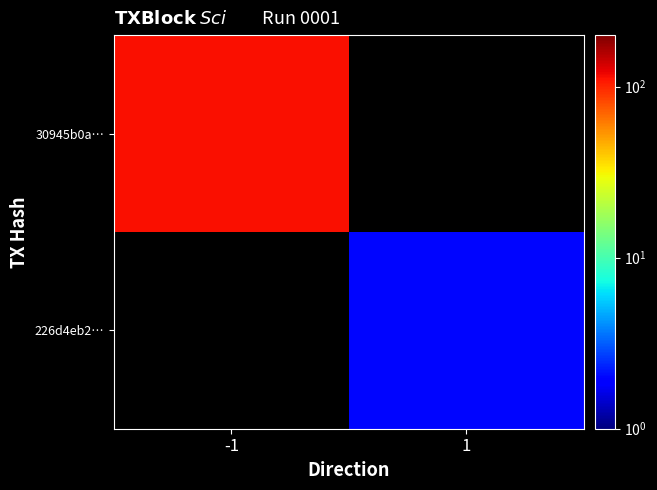

At -1, list the series in order from largest to smallest.

30945b0a…, 226d4eb2…